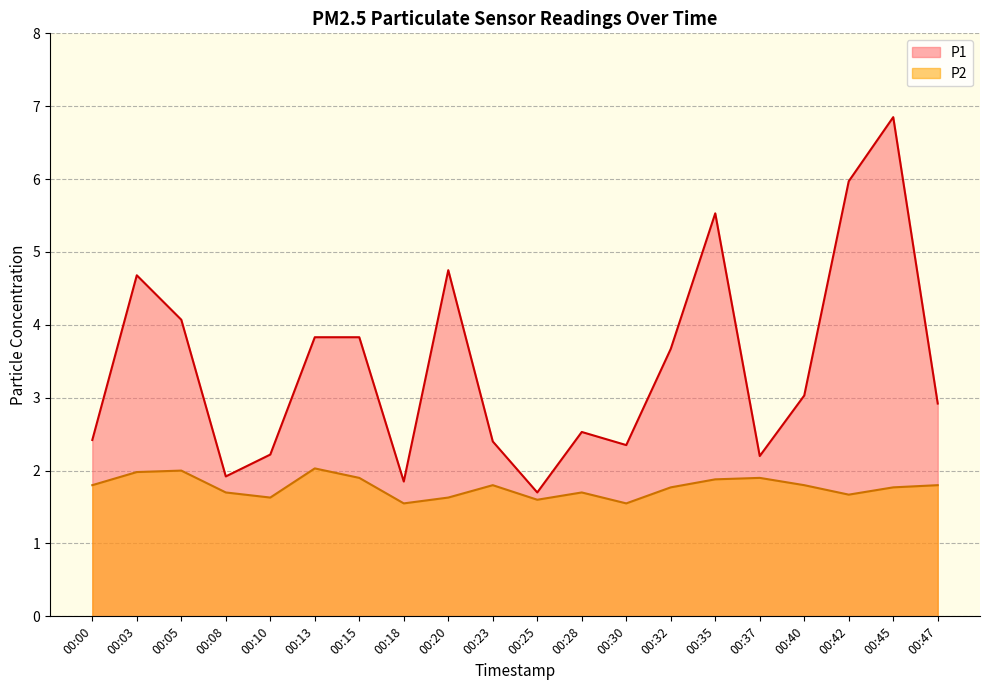

The P1 series shows 1.5 at 00:13. True or false?

False